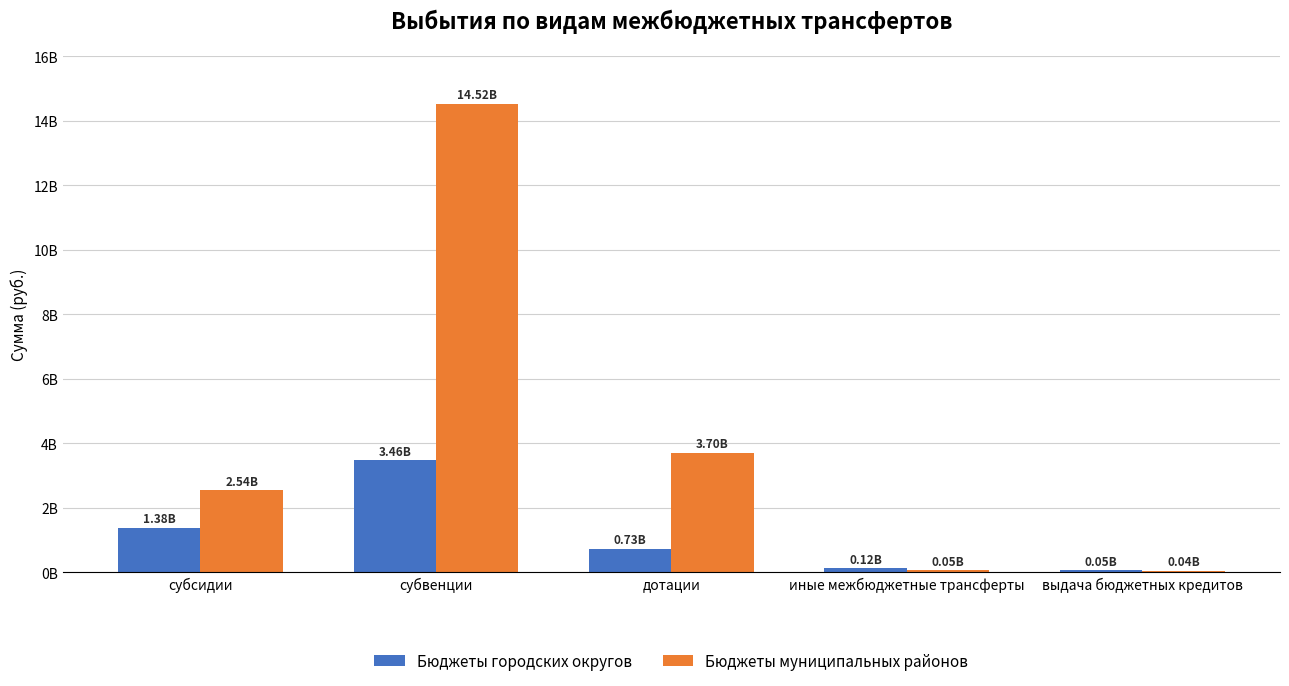

Are the bars grouped side by side (vs. stacked)?

Yes